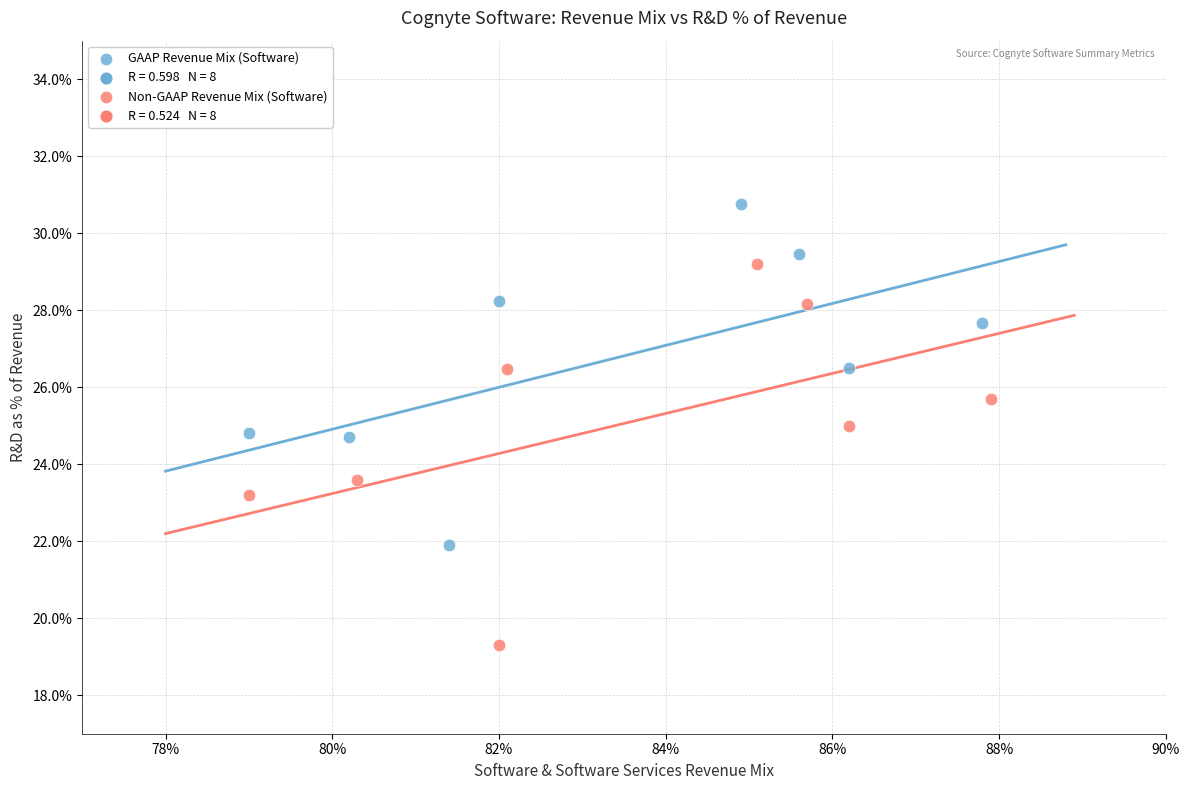

Which series has the largest Y range (max minus min)?

Non-GAAP Revenue Mix (Software)